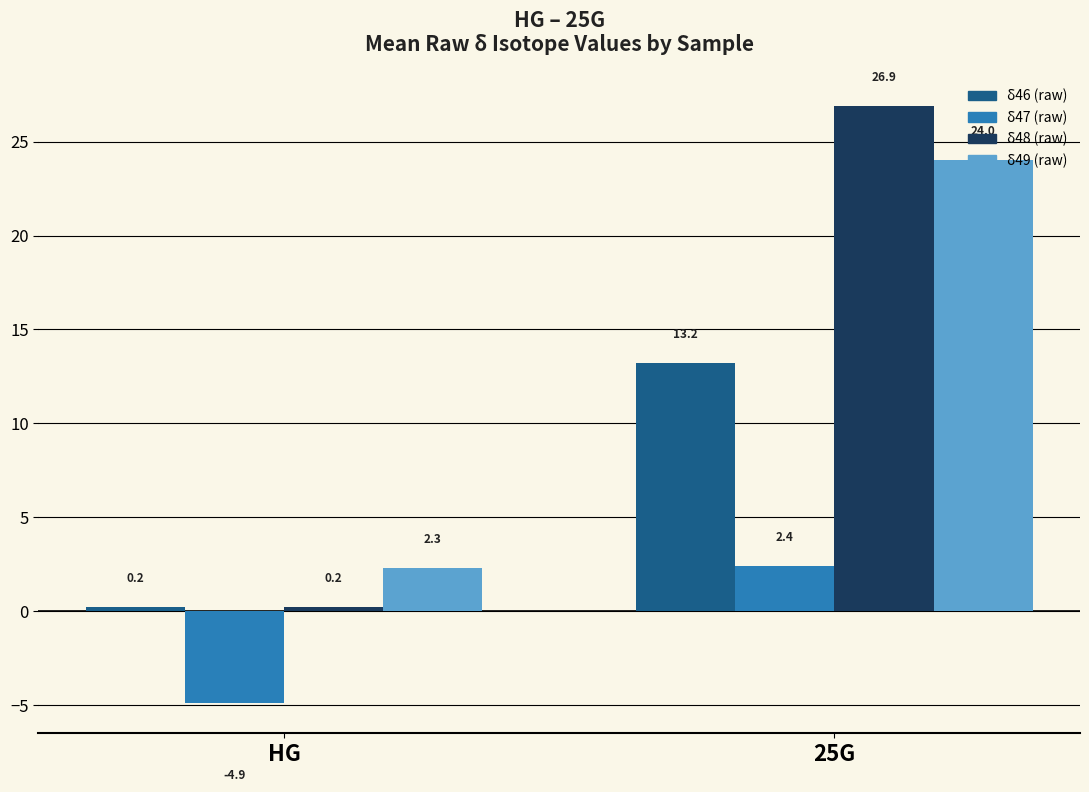

At which label does δ47 (raw) first exceed 2?

25G